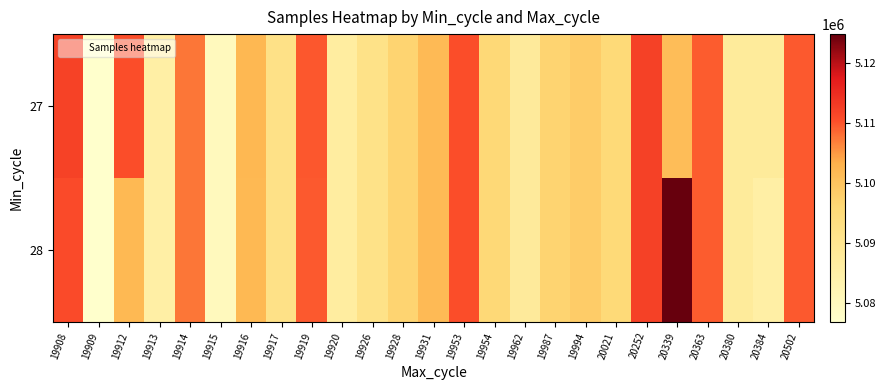

Reading right to left, extract all data points from this chart.

27: 20502=5109505	20384=5087425	20380=5087425	20363=5109244	20339=5101002	20252=5112104	20021=5095533	19994=5098370	19987=5096836	19962=5087697	19954=5095606	19953=5110480	19931=5101564	19928=5096836	19926=5091818	19920=5086272	19919=5109779	19917=5092092	19916=5102088	19915=5080191	19914=5107476	19913=5085294	19912=5110480	19909=5076879	19908=5111860
28: 20502=5109505	20384=5085294	20380=5087425	20363=5109244	20339=5124745	20252=5112104	20021=5095533	19994=5098370	19987=5096836	19962=5087697	19954=5095606	19953=5110480	19931=5101564	19928=5096836	19926=5091818	19920=5086272	19919=5109505	19917=5092092	19916=5101822	19915=5080191	19914=5107476	19913=5085294	19912=5101822	19909=5076879	19908=5110768